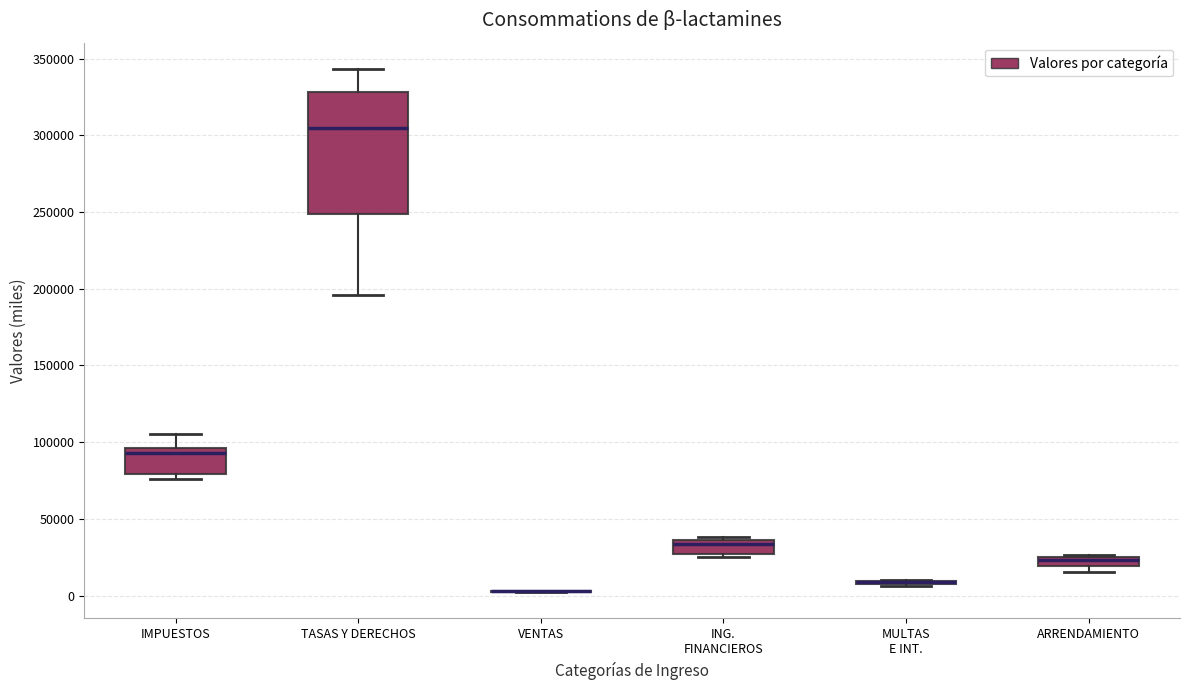

Where is the upper edge of the box for ING. FINANCIEROS on the y-axis? The values are not printed on the chart, so give them approximately, as read against the axis.

35000